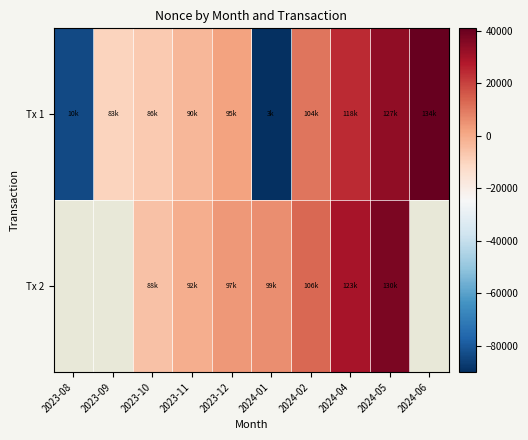

Which has a higher value, 2023-12 or 2024-02?

2024-02